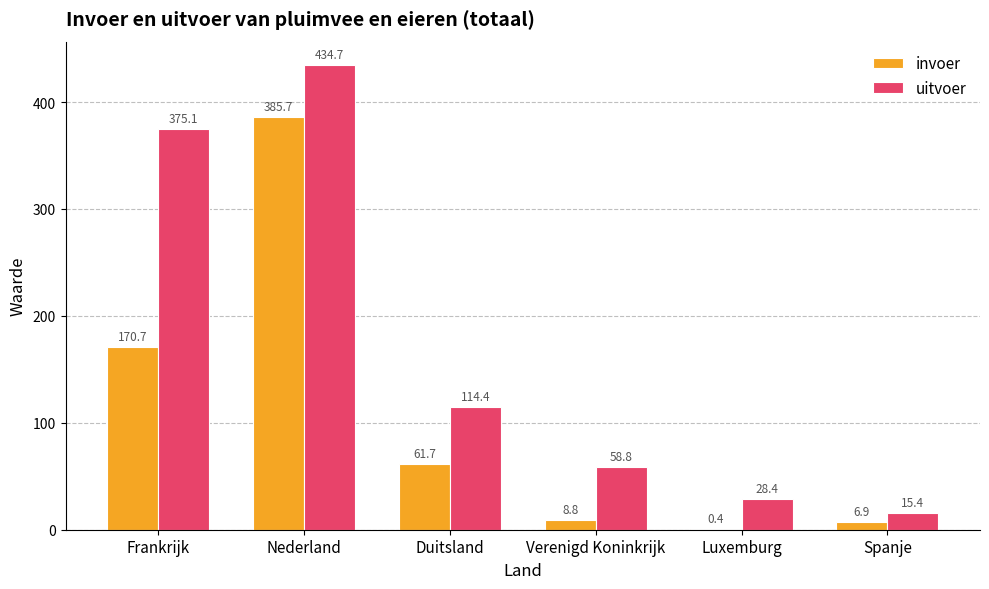

Is the value of uitvoer at Verenigd Koninkrijk greater than the value of invoer at Nederland?

No